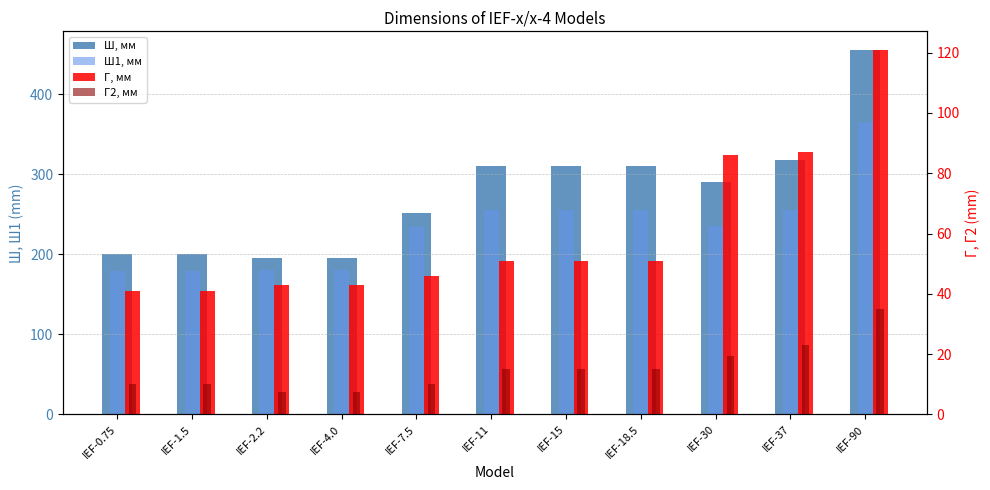

What is the difference between the Г, мм values at IEF-4.0 and IEF-11?

8.0